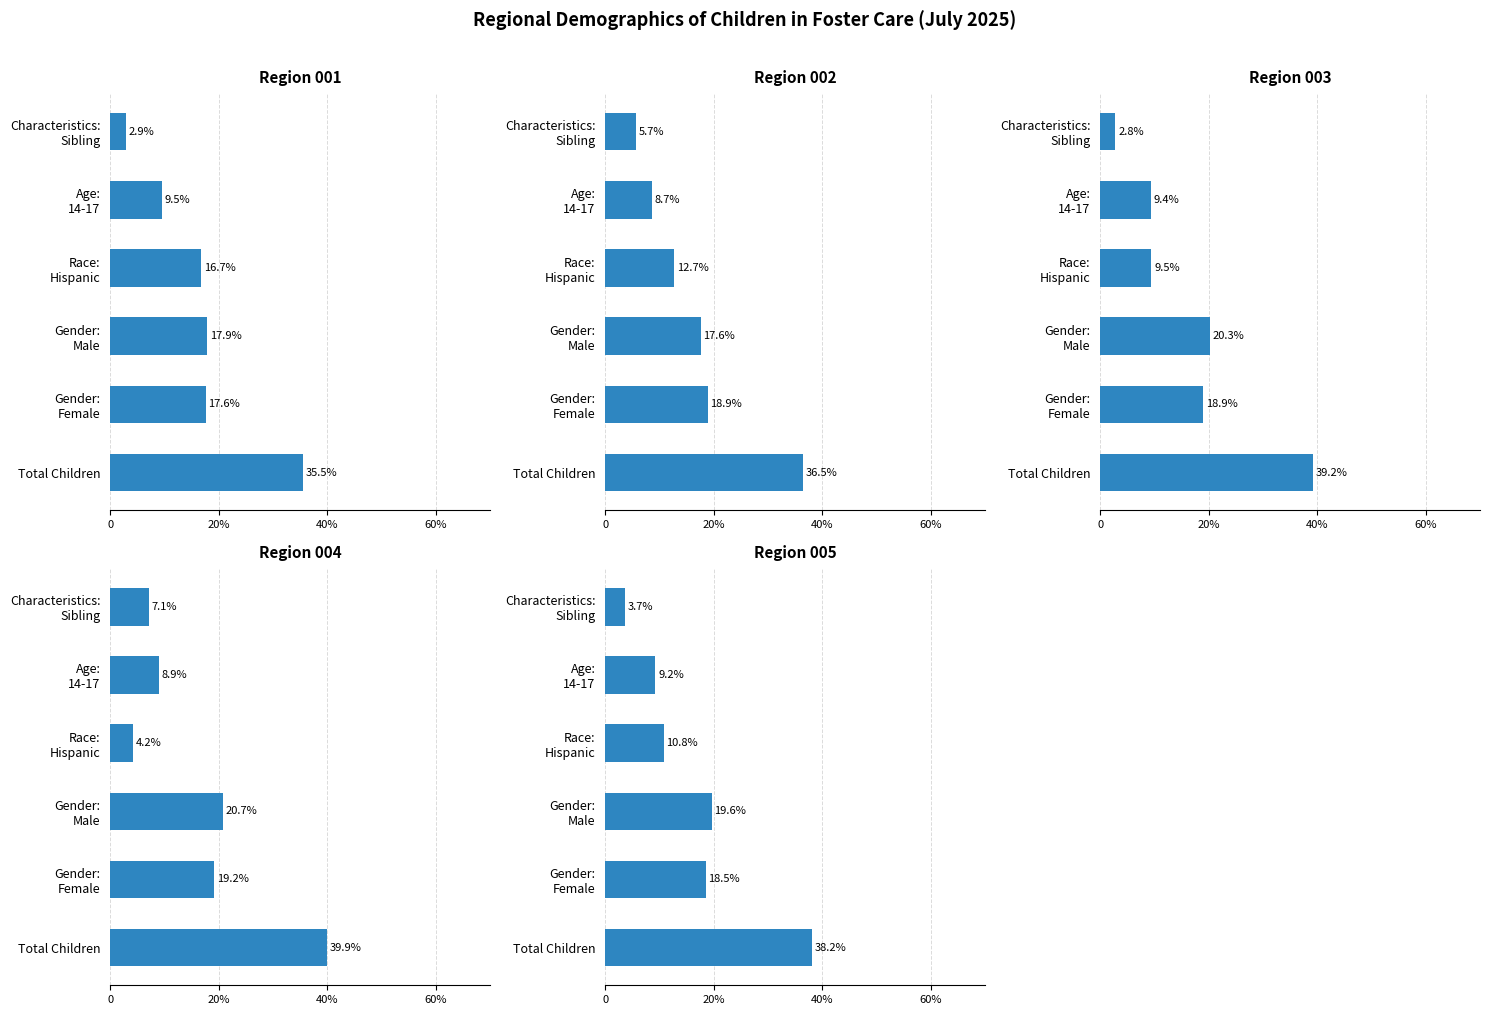

Reading right to left, extract all data points from this chart.

Region 001: 2.9	9.5	16.7	17.9	17.6	35.5
Region 002: 5.7	8.7	12.7	17.6	18.9	36.5
Region 003: 2.8	9.4	9.5	20.3	18.9	39.2
Region 004: 7.1	8.9	4.2	20.7	19.2	39.9
Region 005: 3.7	9.2	10.8	19.6	18.5	38.2